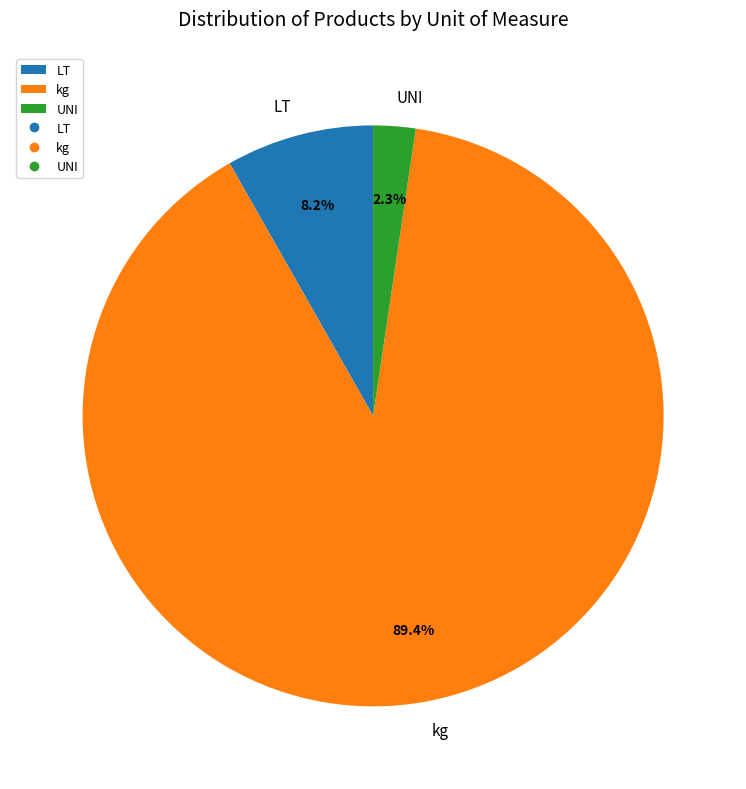

Count the number of slices in the pie.

3